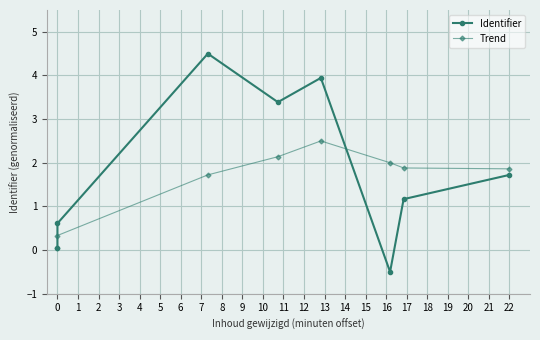

What are all the series names shown in the legend?

Identifier, Trend